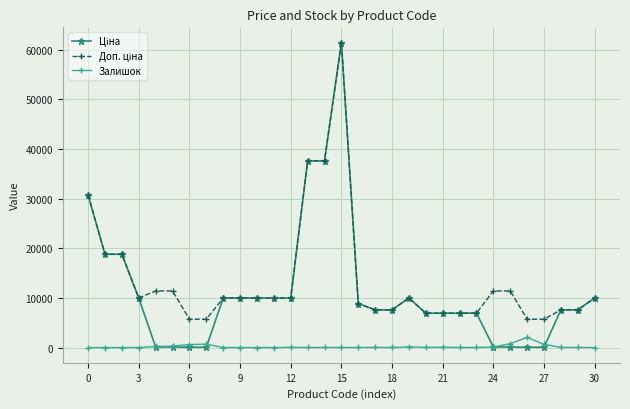

What is the maximum value for Залишок?

2033.0